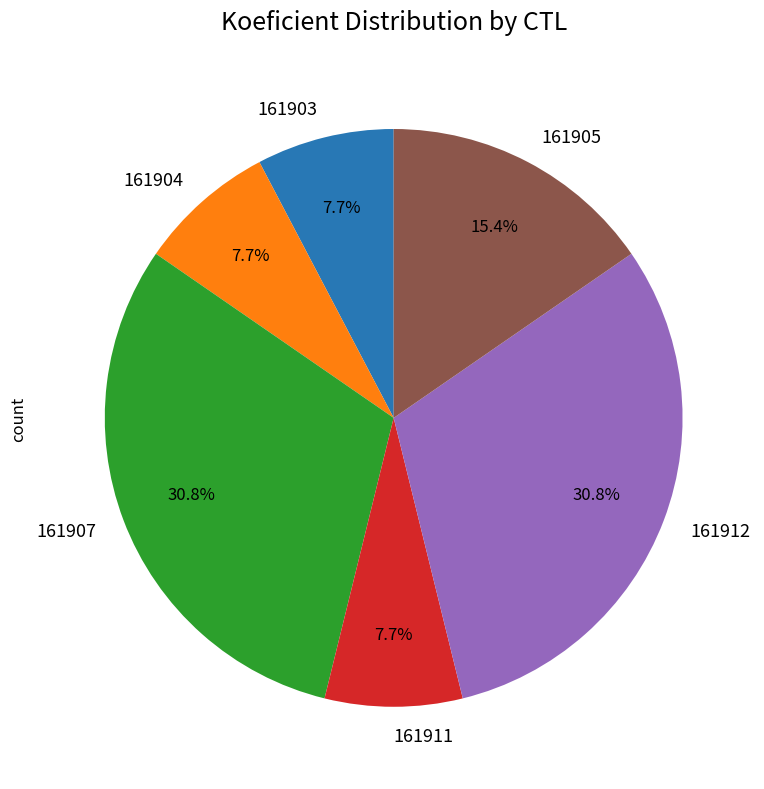

How many segments does this pie chart have?

6